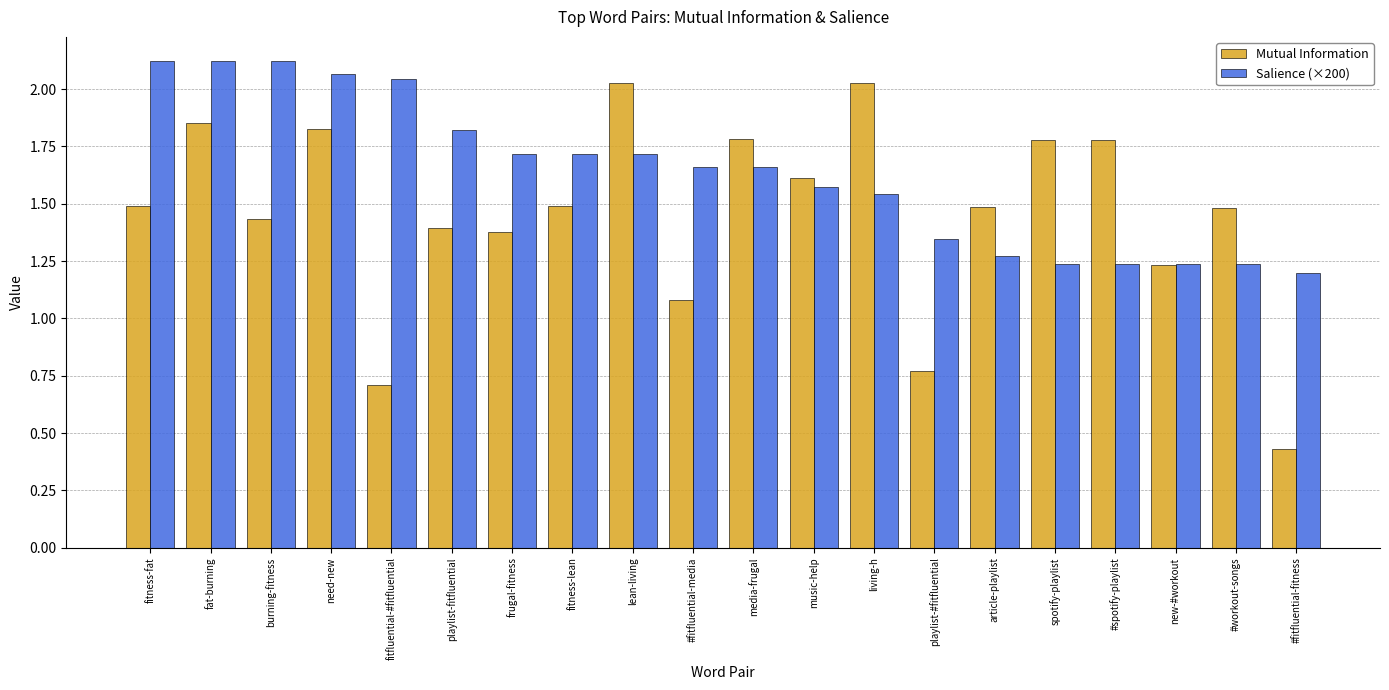

At playlist-fitfluential, list the series in order from largest to smallest.

Salience (×200), Mutual Information